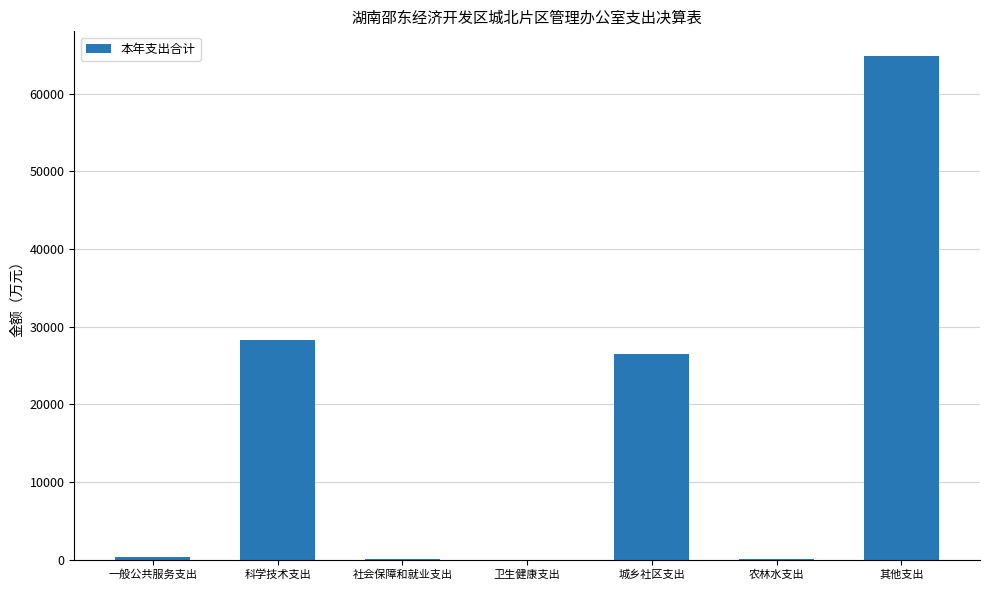

Between 社会保障和就业支出 and 其他支出, which is larger?

其他支出